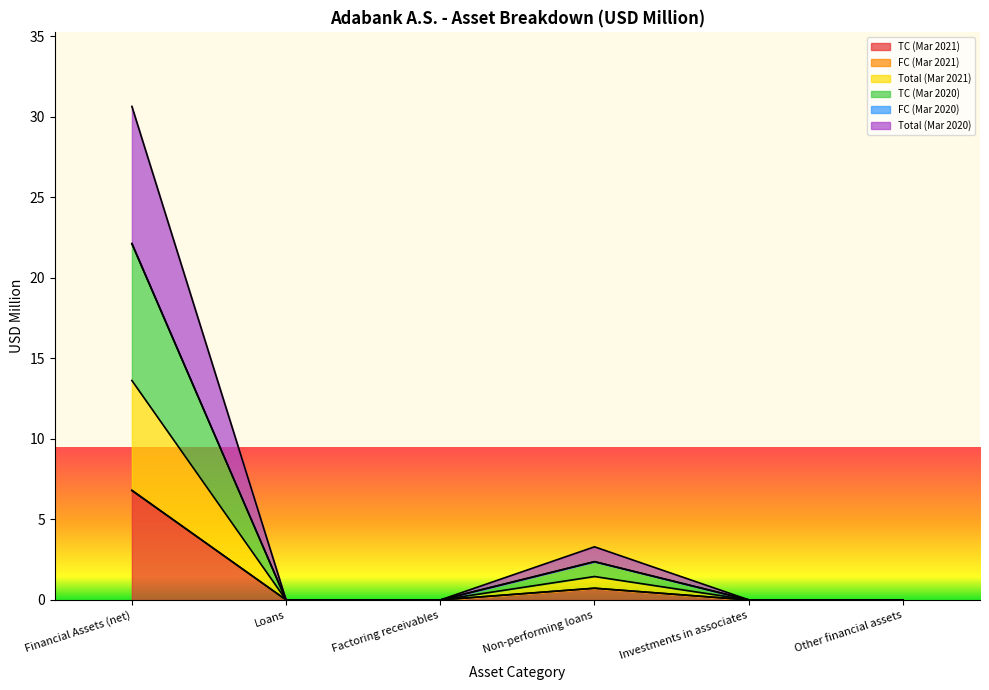

Which has a higher value, Loans or Non-performing loans?

Non-performing loans